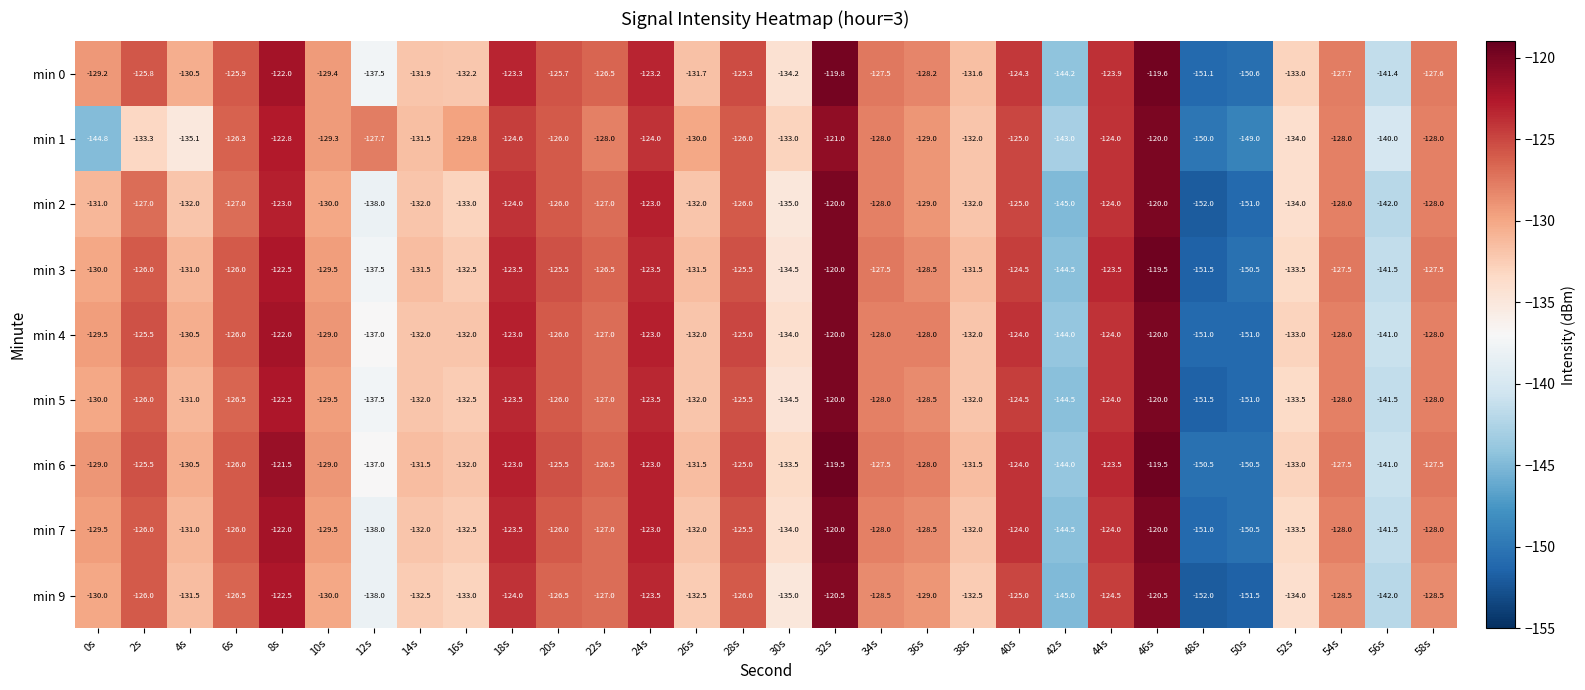

At which label is min 7 closest to -135?

30s